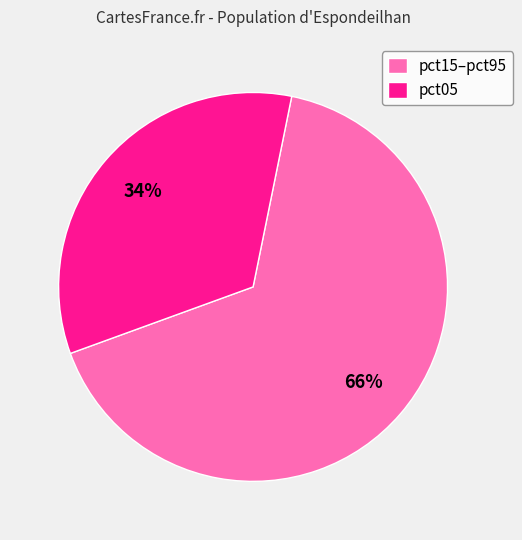

Count the number of slices in the pie.

2